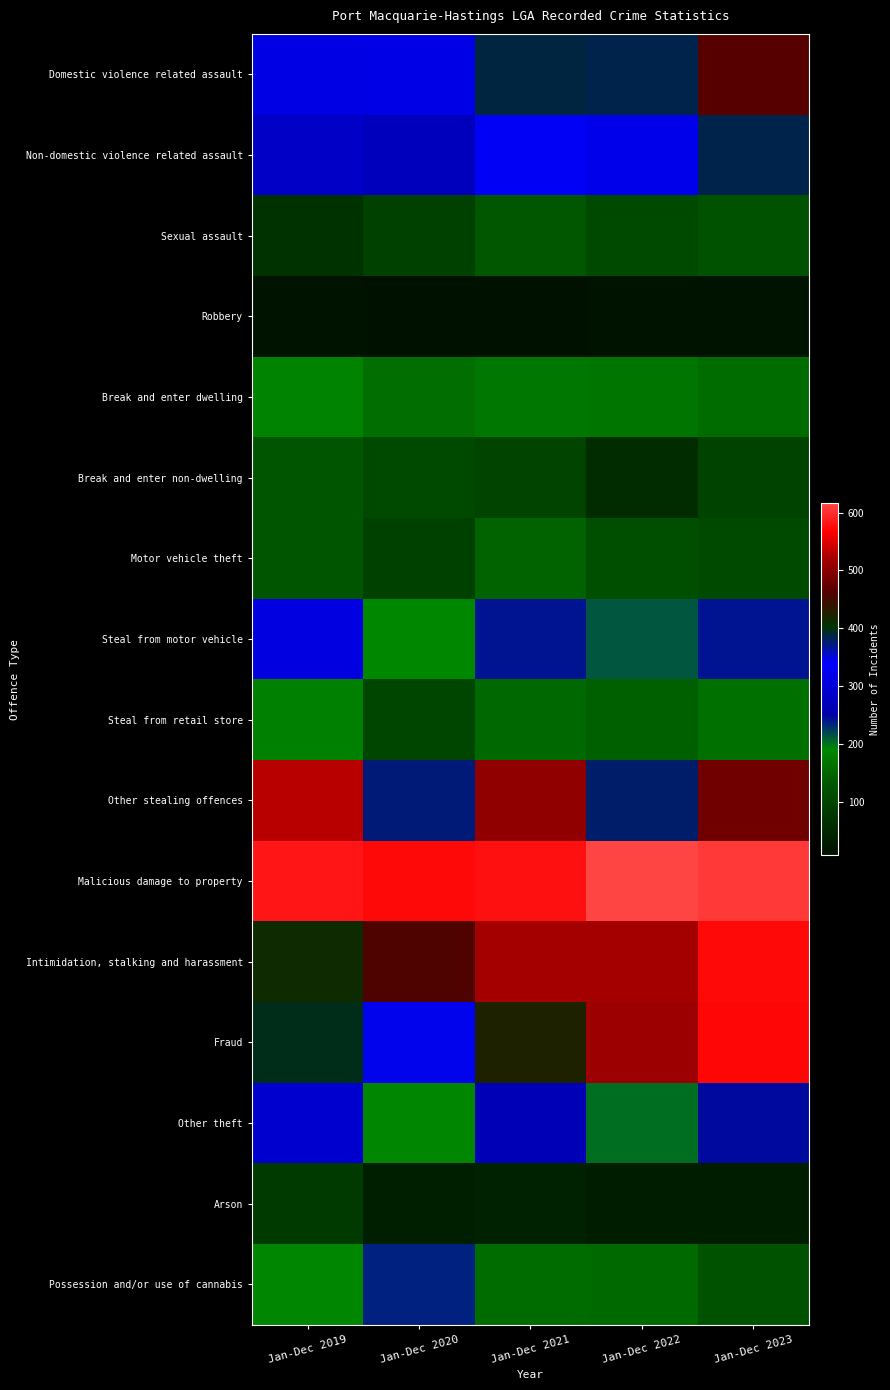

What is the minimum value shown in the chart?

7